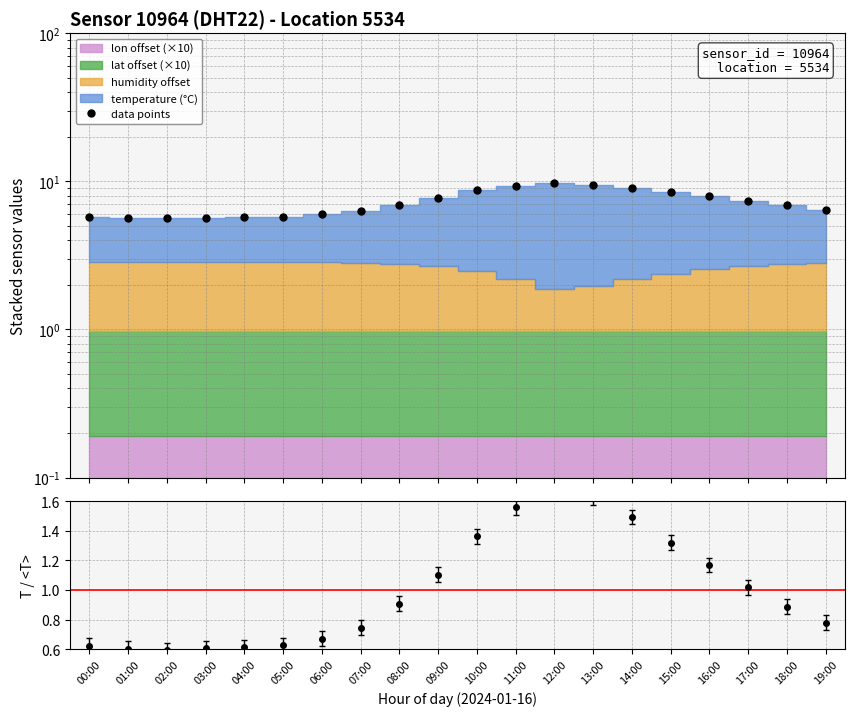

At which category does the data reach its first local valley?

02:00